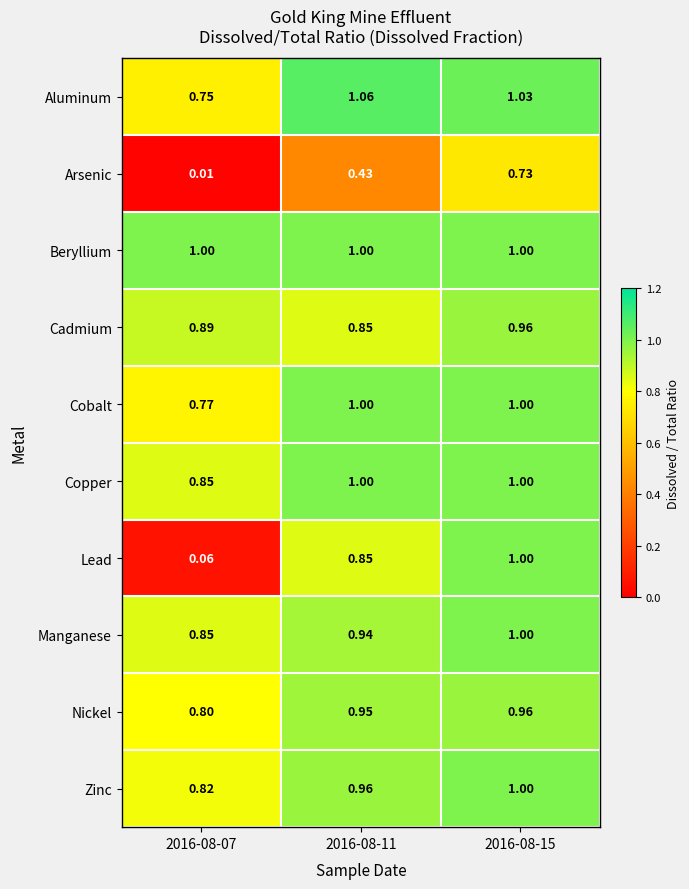

Which series has the largest total across all categories?

Beryllium